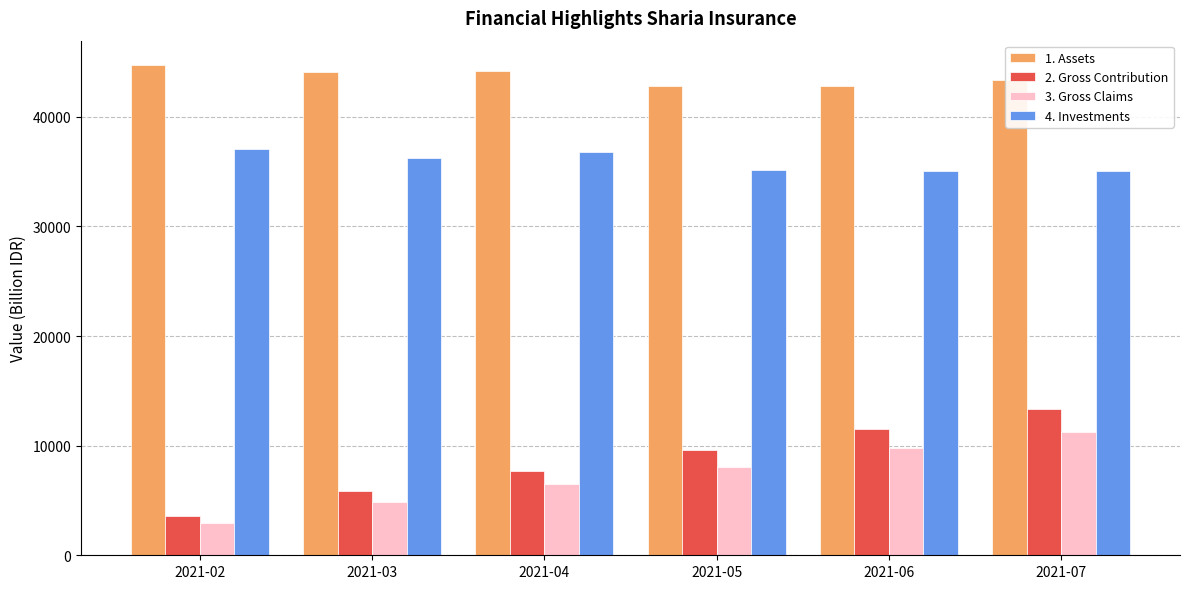

Is the value of 2. Gross Contribution at 2021-02 greater than the value of 3. Gross Claims at 2021-02?

Yes